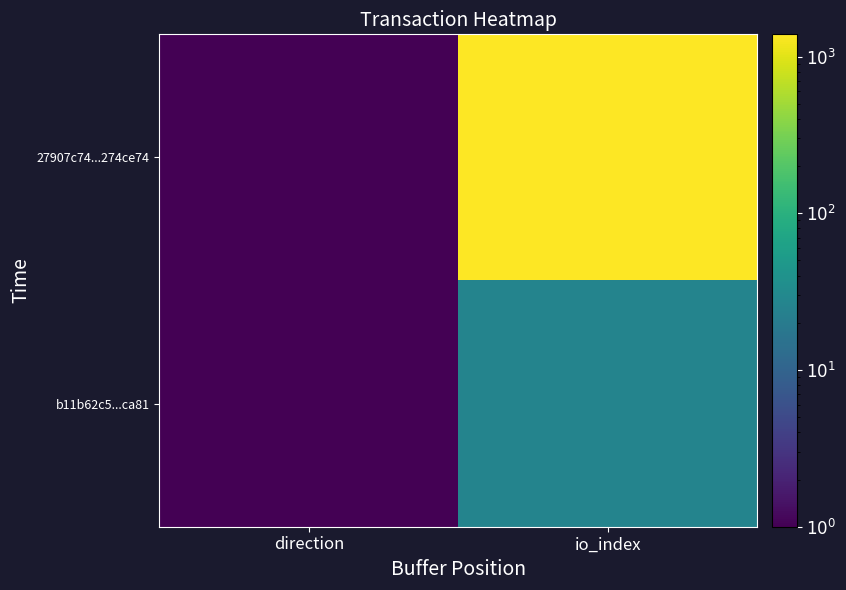

Rank the series by their maximum value, from lowest to highest.

b11b62c5...ca81, 27907c74...274ce74